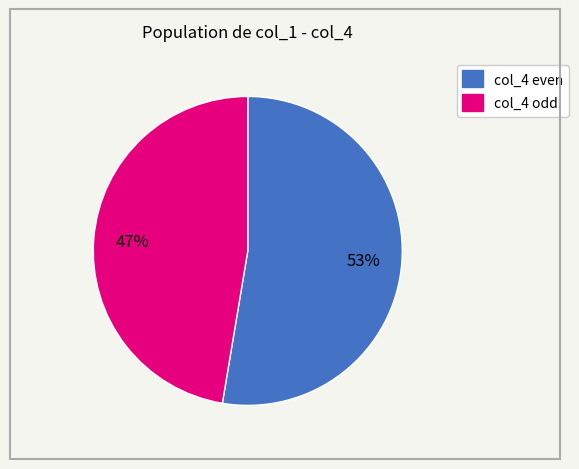

Is there a majority slice in this chart?

Yes